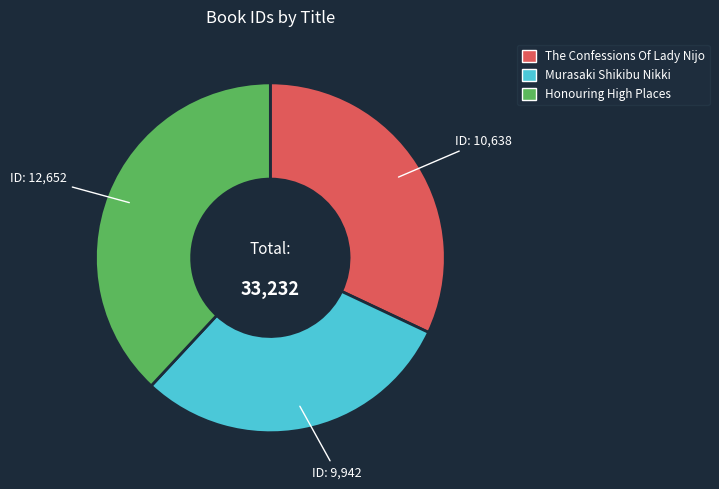

Is the sum of Murasaki Shikibu Nikki and The Confessions Of Lady Nijo greater than half?

Yes